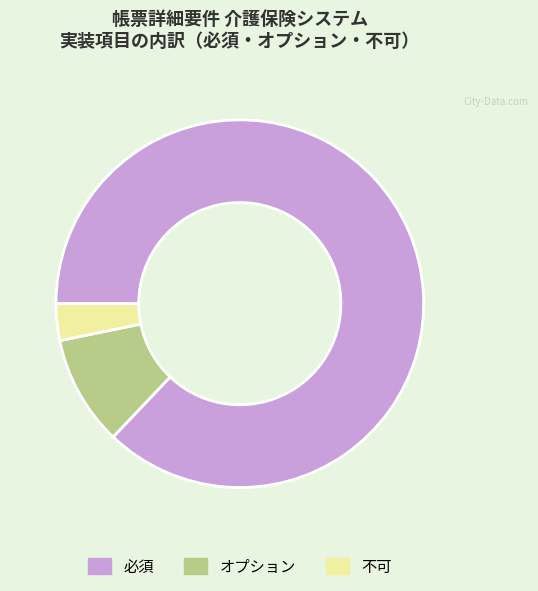

Which has a higher value, オプション or 必須?

必須